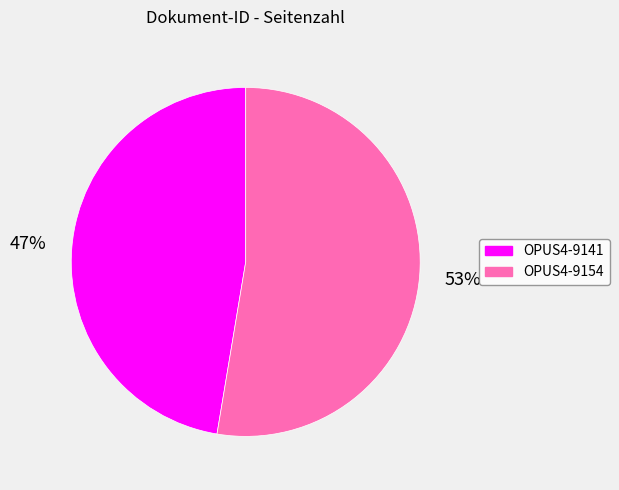

Which slice represents more than half of the pie?

OPUS4-9154